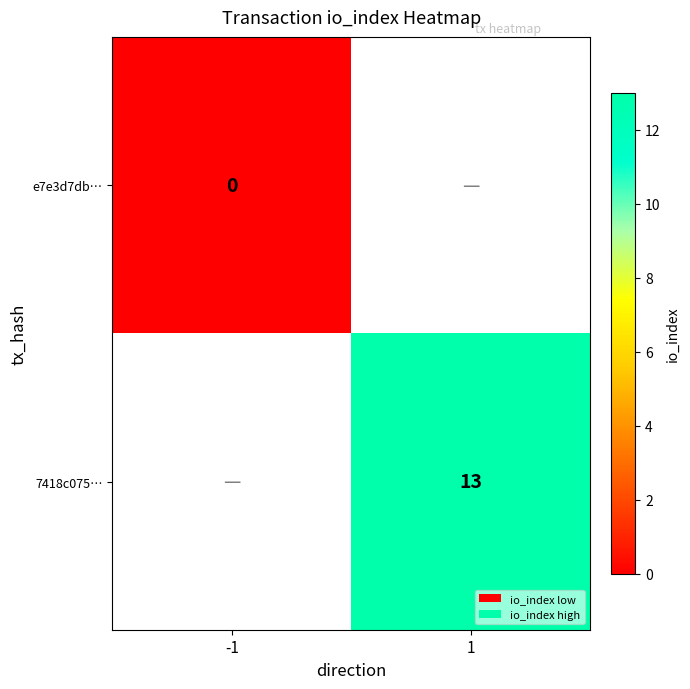

At how many categories does at least one series exceed 1?

1